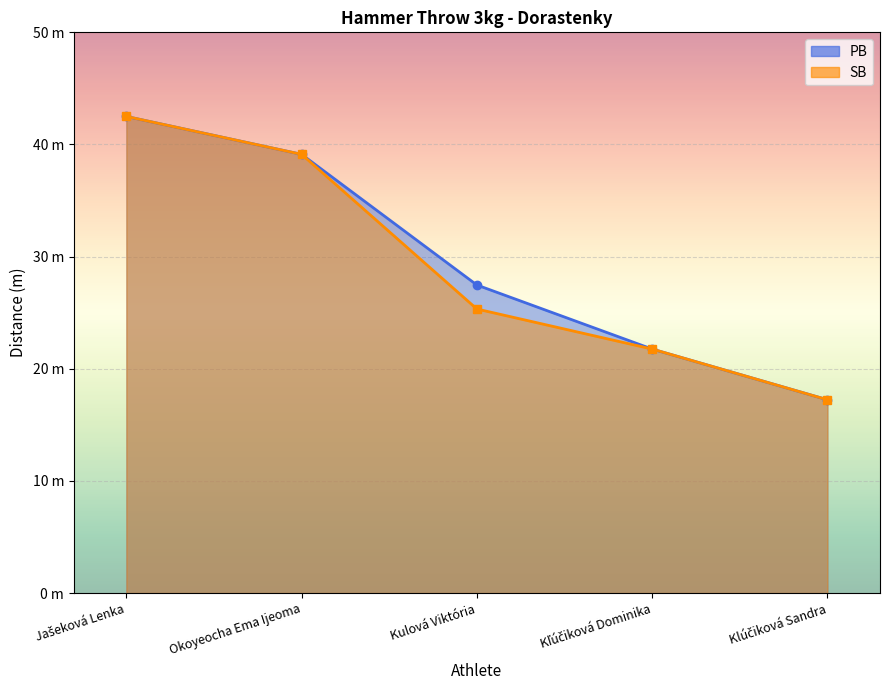

Is the value of SB at Kulová Viktória greater than the value of PB at Jašeková Lenka?

No